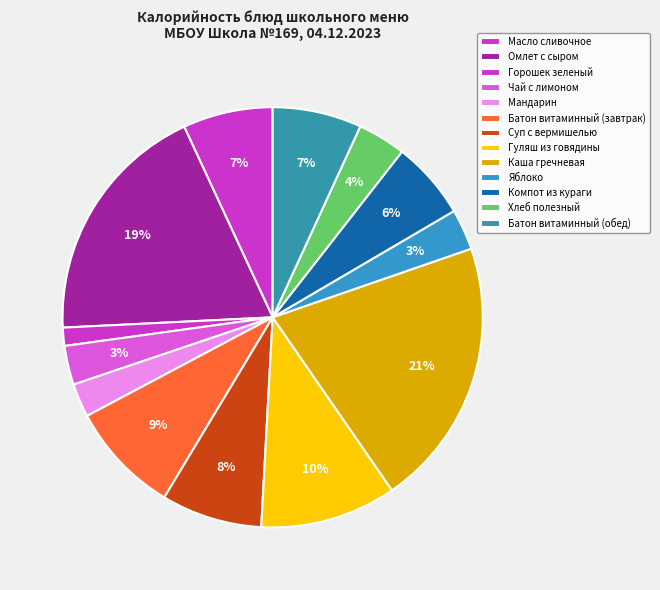

What percentage is the Чай с лимоном slice, to the nearest percent?

3%